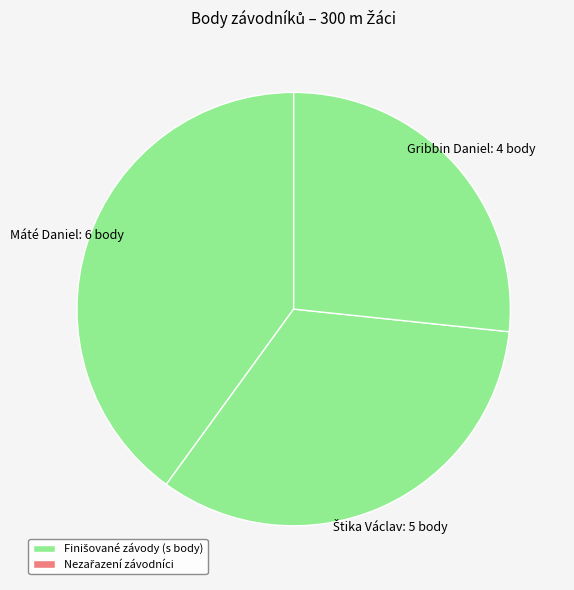

Count the number of slices in the pie.

3